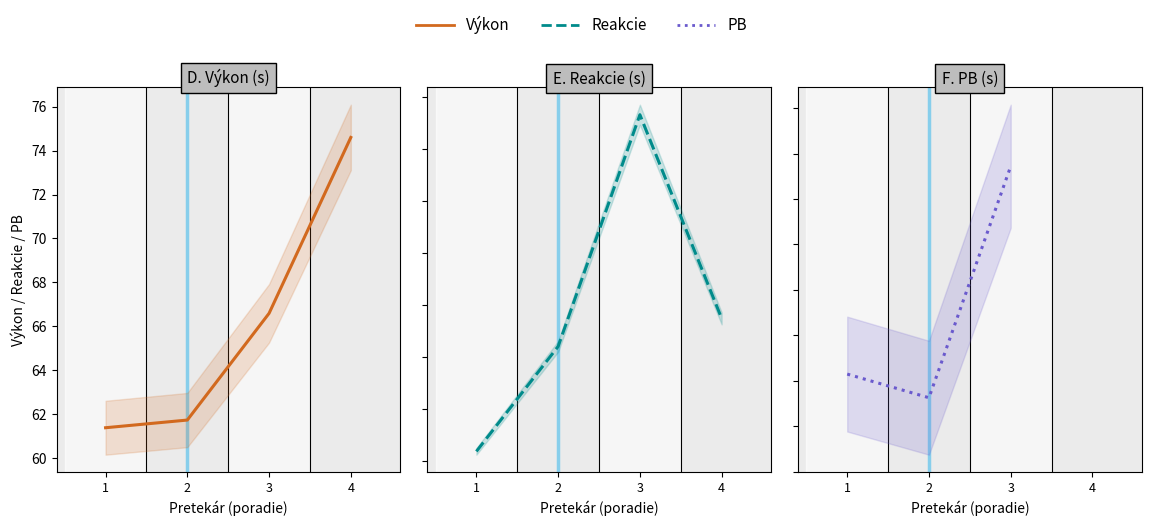

Is the value of PB at 2 greater than the value of Výkon at 4?

No